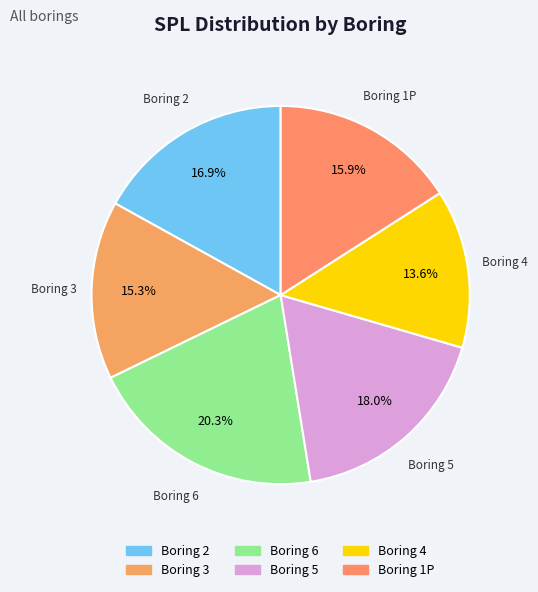

Count the number of slices in the pie.

6